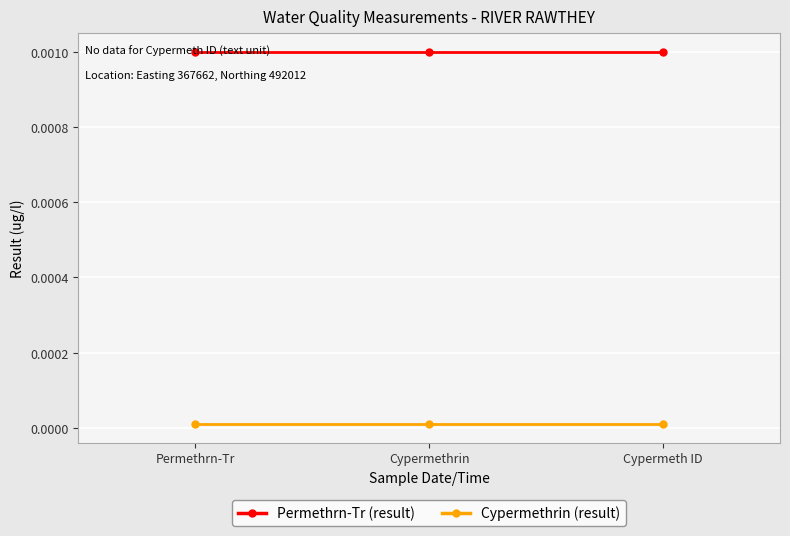

The Permethrn-Tr (result) series shows 0.0 at Cypermeth ID. True or false?

True